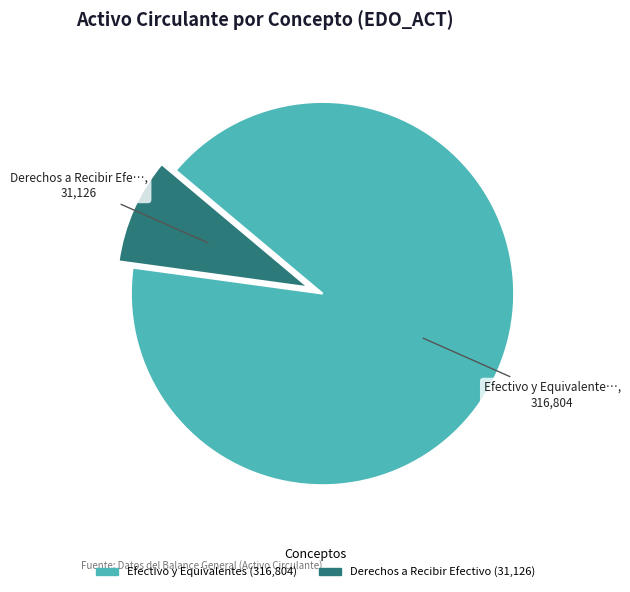

Is there a majority slice in this chart?

Yes